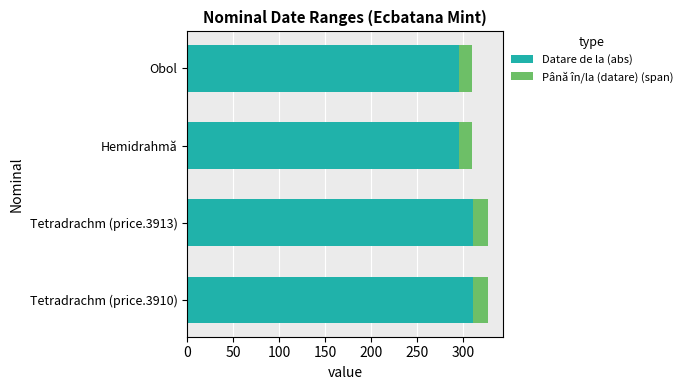

What is the difference between the maximum and minimum values in the Datare de la (abs) series?

16